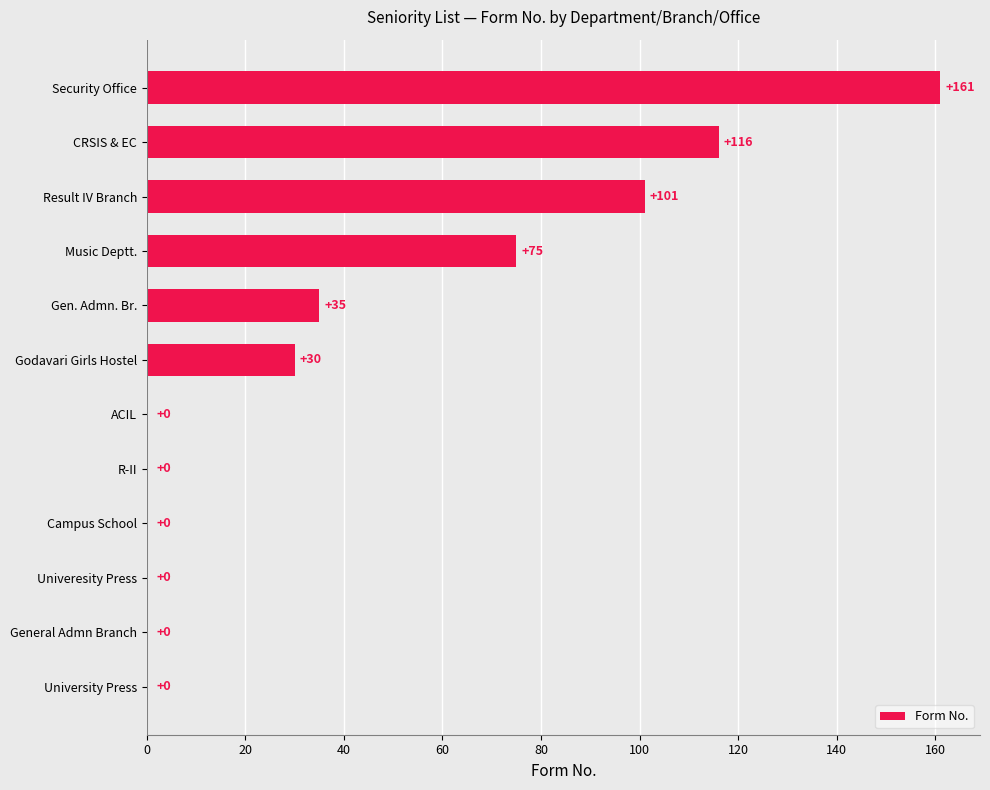

Are the bars grouped side by side (vs. stacked)?

No